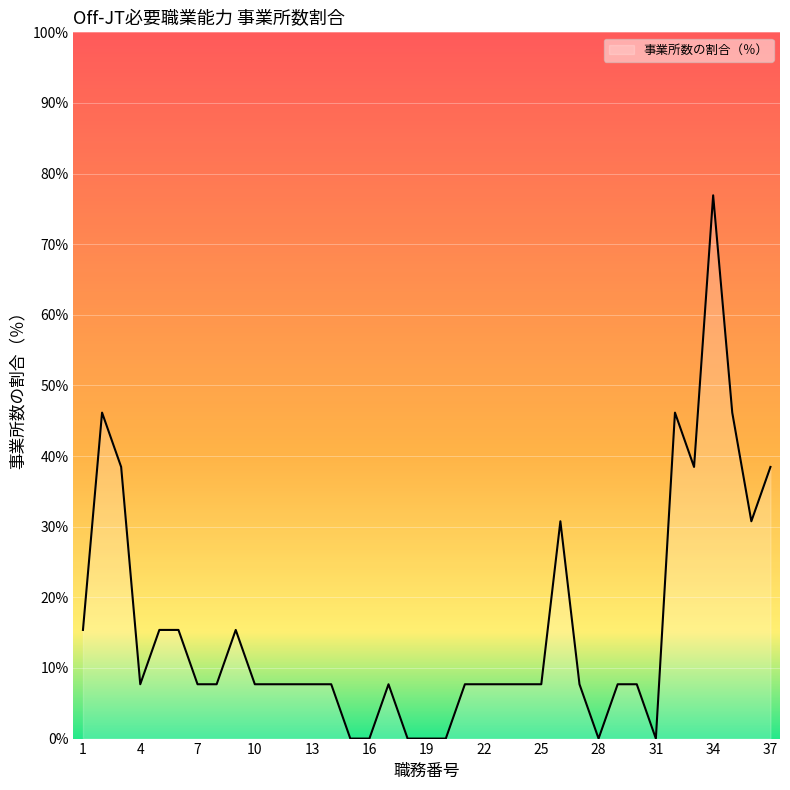

What is the average value?

15.8